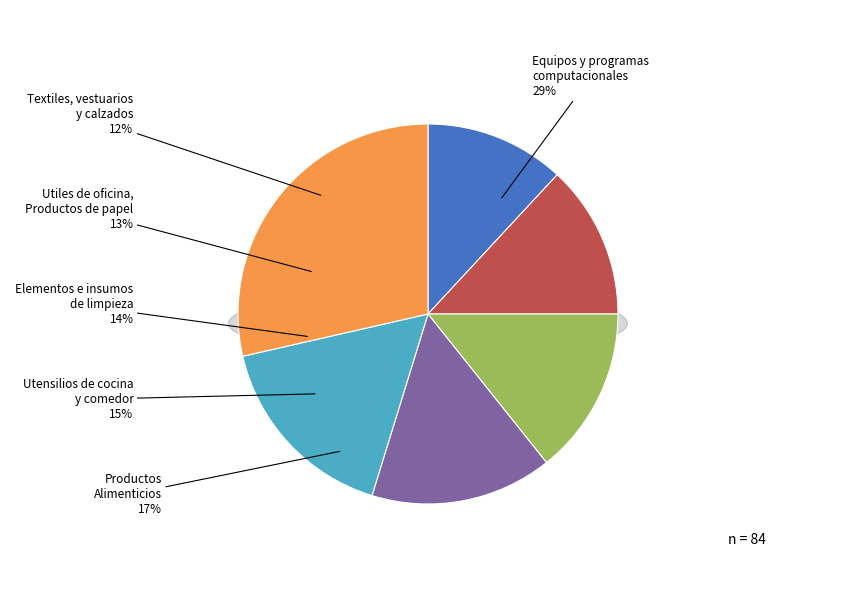

To the nearest percent, what percentage of the pie is Elementos e insumos de limpieza?

14%